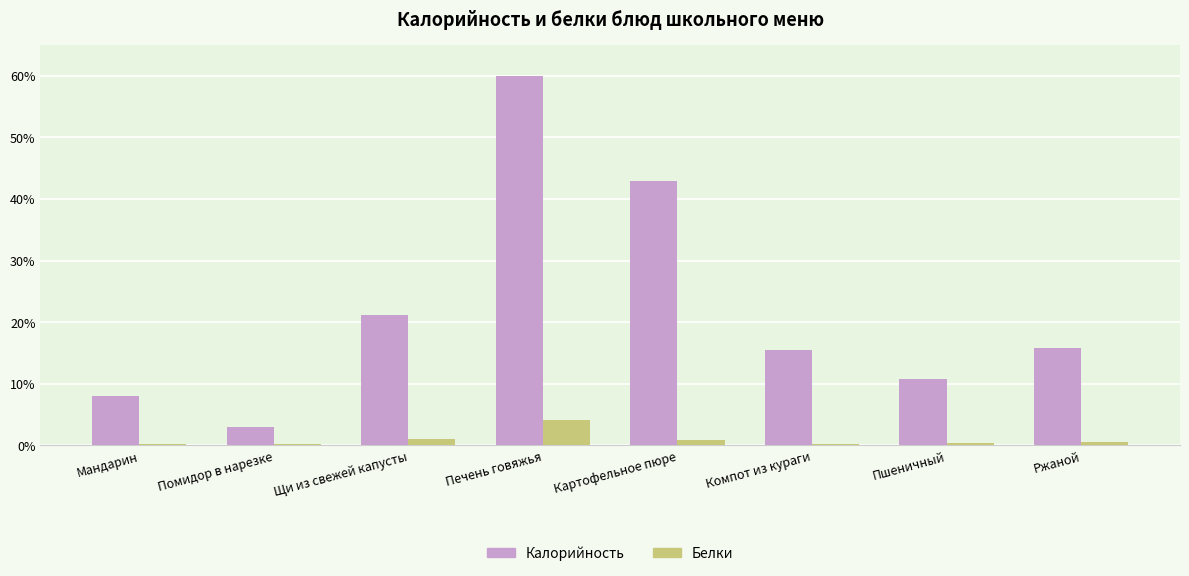

What is the difference between the highest and lowest values at Компот из кураги?

15.2